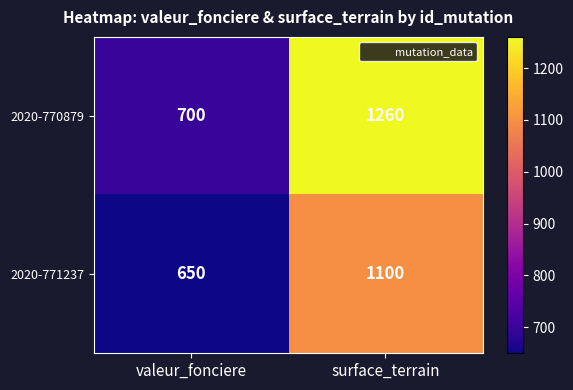

What is the maximum value for 2020-770879?

1260